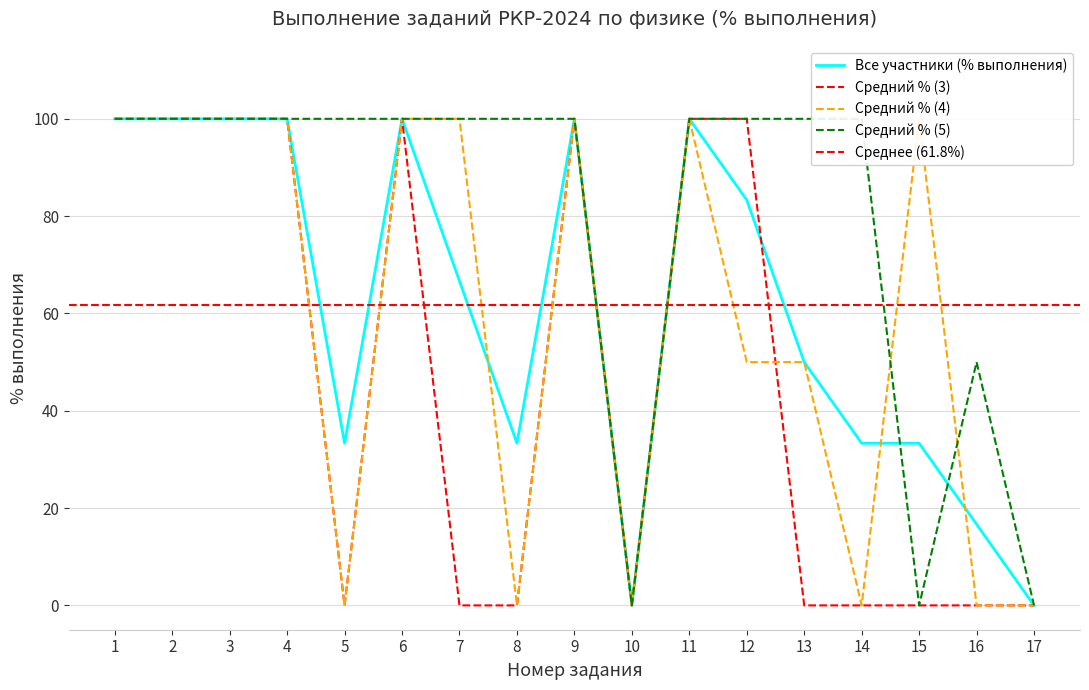

Reading left to right, what are all the values shown in this chart?

Все участники (% выполнения): 1=100.0	2=100.0	3=100.0	4=100.0	5=33.3	6=100.0	7=66.7	8=33.3	9=100.0	10=0.0	11=100.0	12=83.3	13=50.0	14=33.3	15=33.3	16=16.7	17=0.0
Средний % (3): 1=100.0	2=100.0	3=100.0	4=100.0	5=0.0	6=100.0	7=0.0	8=0.0	9=100.0	10=0.0	11=100.0	12=100.0	13=0.0	14=0.0	15=0.0	16=0.0	17=0.0
Средний % (4): 1=100.0	2=100.0	3=100.0	4=100.0	5=0.0	6=100.0	7=100.0	8=0.0	9=100.0	10=0.0	11=100.0	12=50.0	13=50.0	14=0.0	15=100.0	16=0.0	17=0.0
Средний % (5): 1=100.0	2=100.0	3=100.0	4=100.0	5=100.0	6=100.0	7=100.0	8=100.0	9=100.0	10=0.0	11=100.0	12=100.0	13=100.0	14=100.0	15=0.0	16=50.0	17=0.0